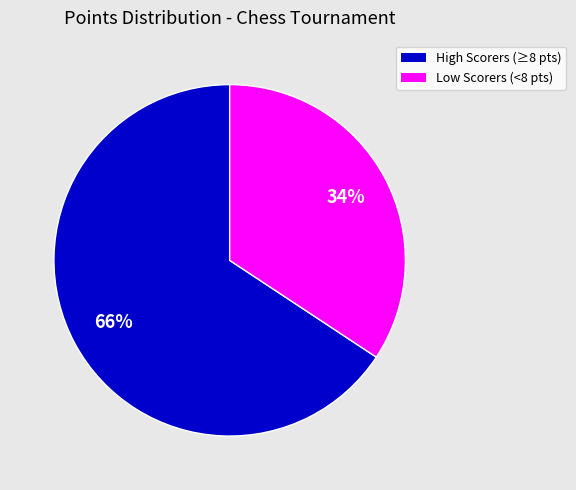

To the nearest percent, what percentage of the pie is Low Scorers (<8 pts)?

34%